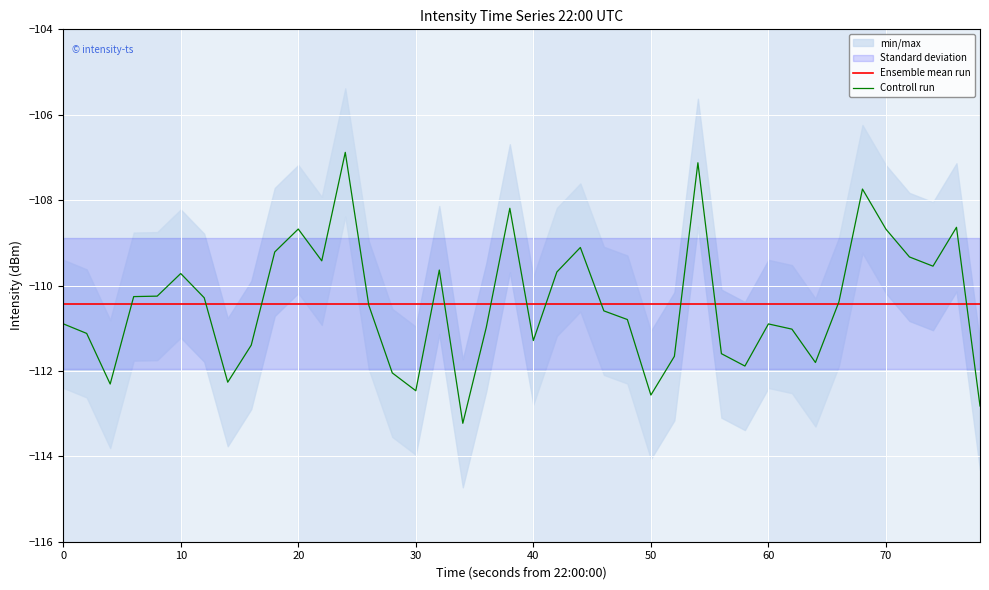

Reading left to right, transcribe all the data shown in this chart.

Ensemble mean run: -110.4	-110.4	-110.4	-110.4	-110.4	-110.4	-110.4	-110.4	-110.4	-110.4	-110.4	-110.4	-110.4	-110.4	-110.4	-110.4	-110.4	-110.4	-110.4	-110.4	-110.4	-110.4	-110.4	-110.4	-110.4	-110.4	-110.4	-110.4	-110.4	-110.4	-110.4	-110.4	-110.4	-110.4	-110.4	-110.4	-110.4	-110.4	-110.4	-110.4
Controll run: -110.9	-111.1	-112.3	-110.3	-110.2	-109.7	-110.3	-112.3	-111.4	-109.2	-108.7	-109.4	-106.9	-110.5	-112.0	-112.5	-109.6	-113.2	-111.0	-108.2	-111.3	-109.7	-109.1	-110.6	-110.8	-112.6	-111.7	-107.1	-111.6	-111.9	-110.9	-111.0	-111.8	-110.4	-107.7	-108.7	-109.3	-109.5	-108.6	-112.8